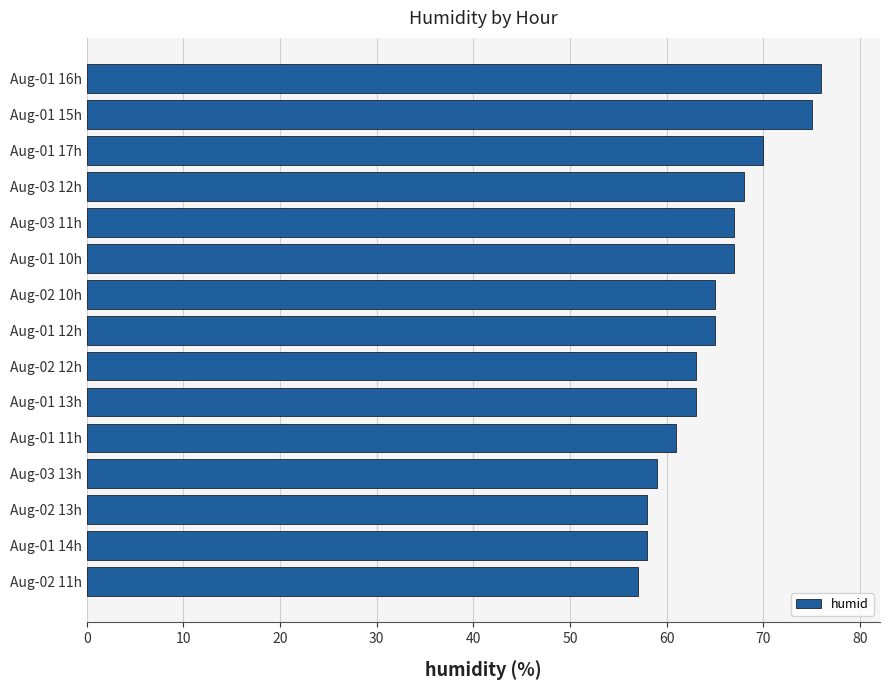

Reading bottom to top, transcribe all the data shown in this chart.

Aug-02 11h=57	Aug-01 14h=58	Aug-02 13h=58	Aug-03 13h=59	Aug-01 11h=61	Aug-01 13h=63	Aug-02 12h=63	Aug-01 12h=65	Aug-02 10h=65	Aug-01 10h=67	Aug-03 11h=67	Aug-03 12h=68	Aug-01 17h=70	Aug-01 15h=75	Aug-01 16h=76